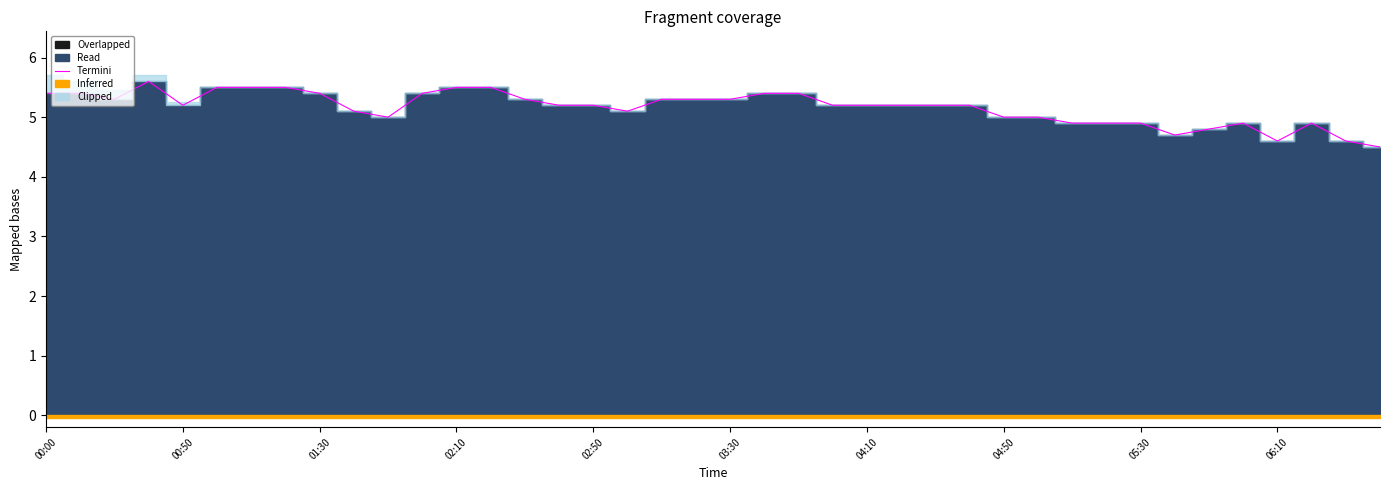

What is the minimum value shown in the chart?

4.5